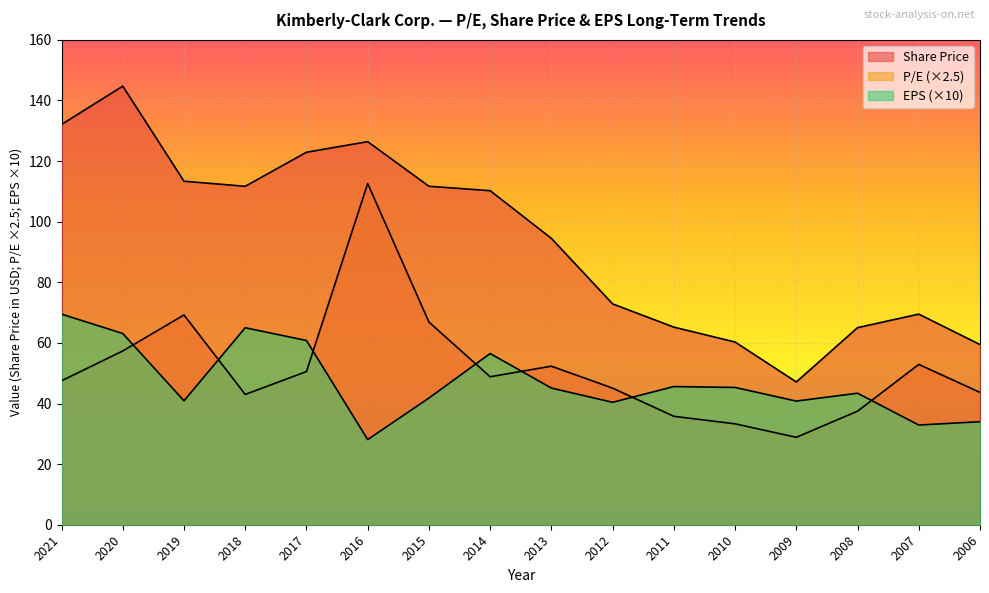

What is the sum of all Share Price values?

1507.2